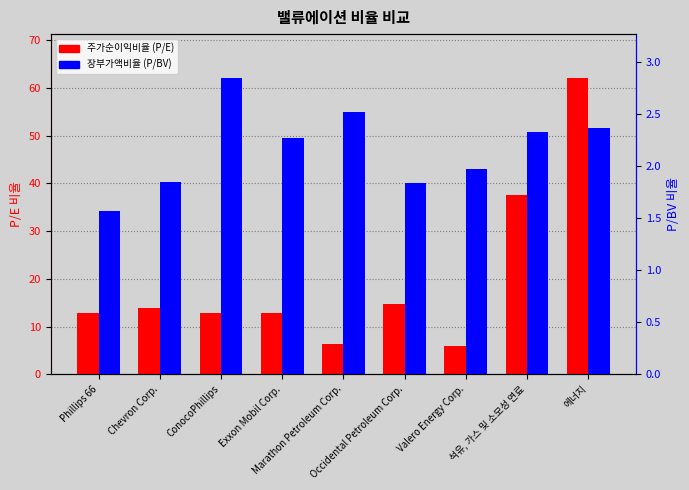

What are all the series names shown in the legend?

주가순이익비율 (P/E), 장부가액비율 (P/BV)